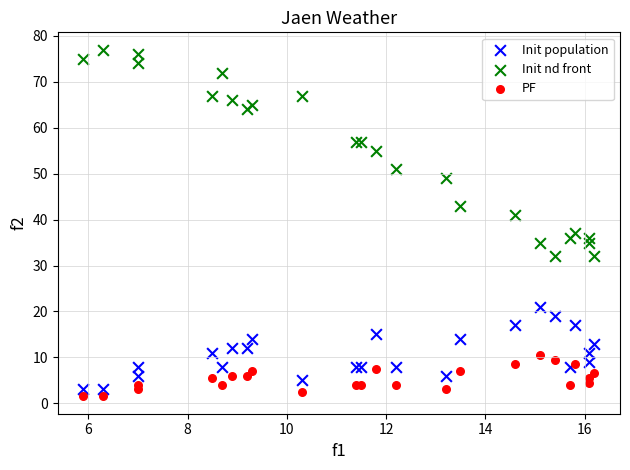

Which series reaches the maximum Y coordinate?

Init nd front